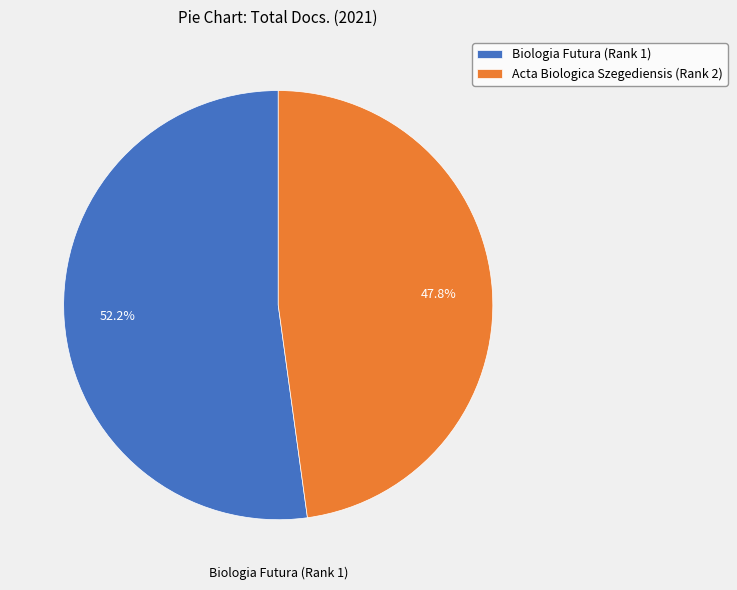

Combined, do Acta Biologica Szegediensis (Rank 2) and Biologia Futura (Rank 1) account for over 50%?

Yes